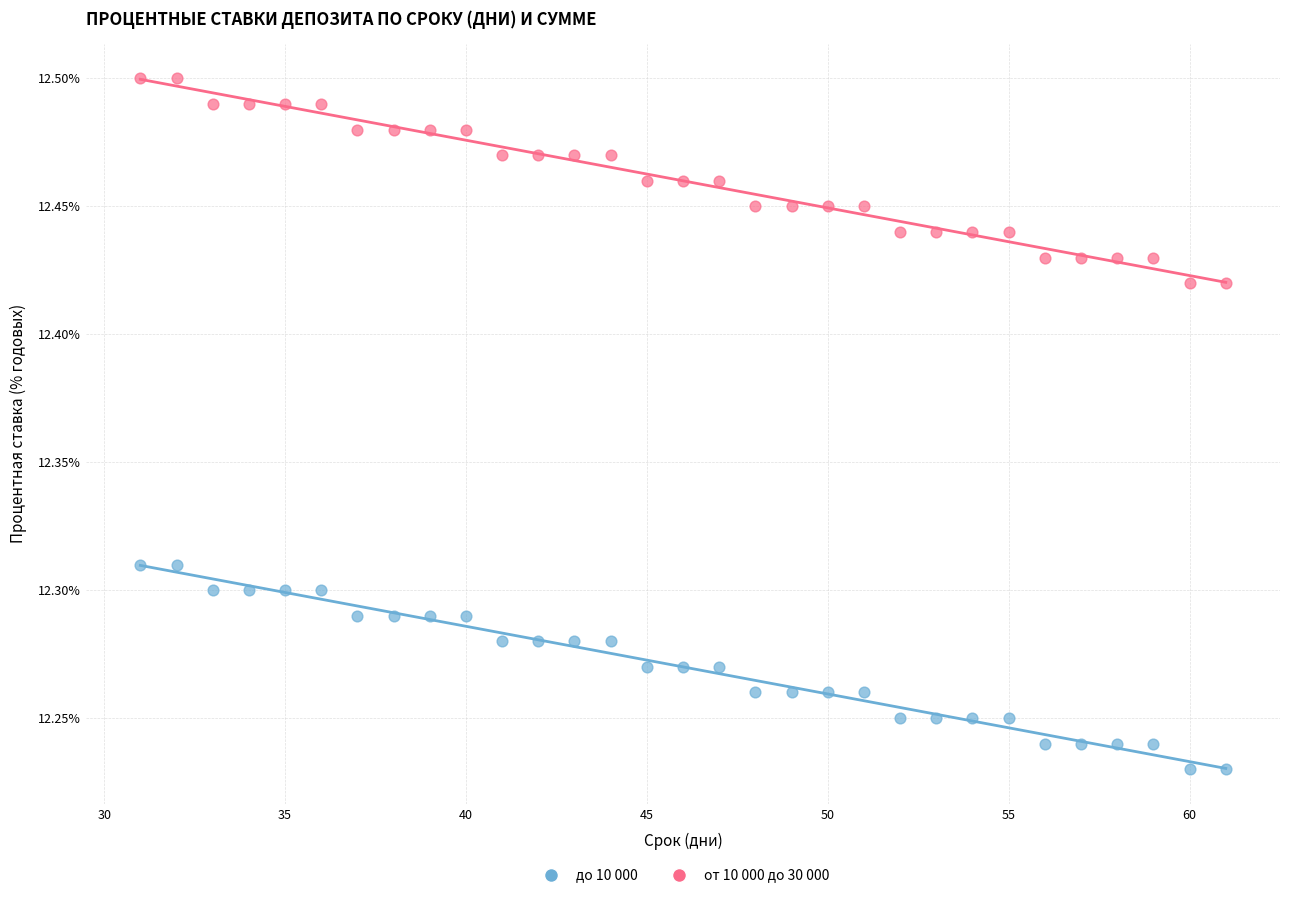

What is the X range (max minus min) for the scatter plot?

30.0